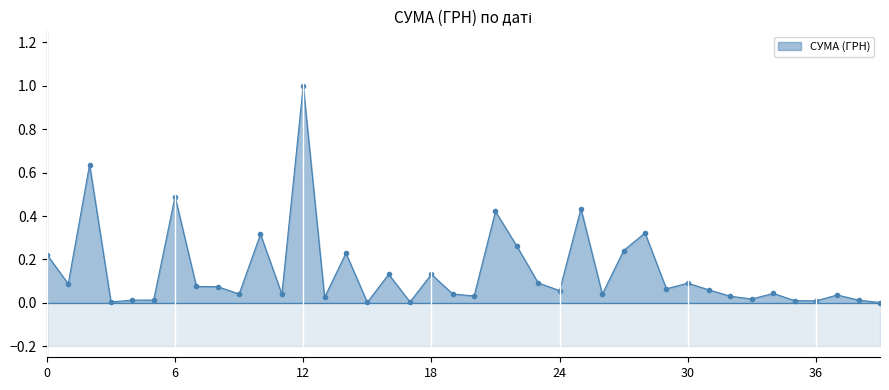

How many data points does each series have?

40